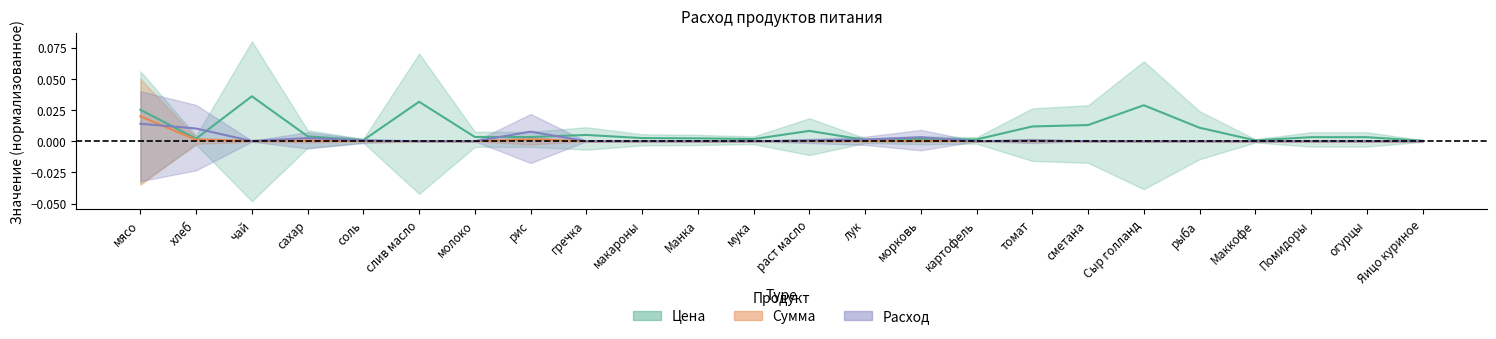

True or false: Цена has a value of 0.0 at рыба.

False